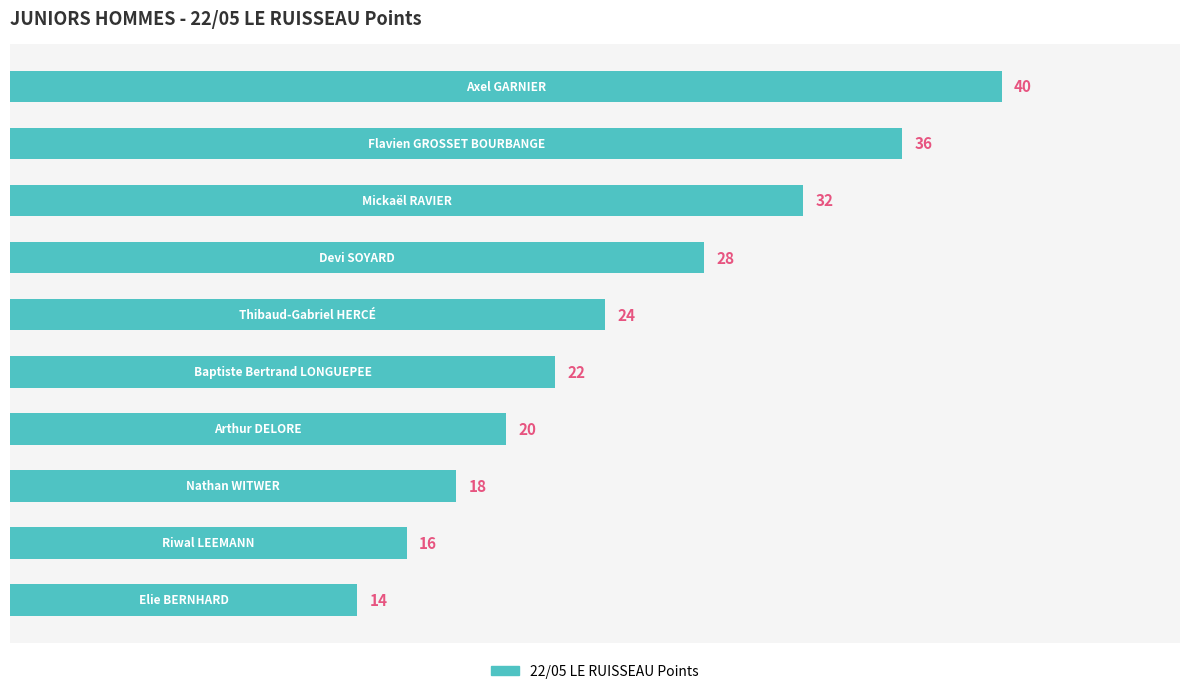

What is the difference between the maximum and second lowest values?

24